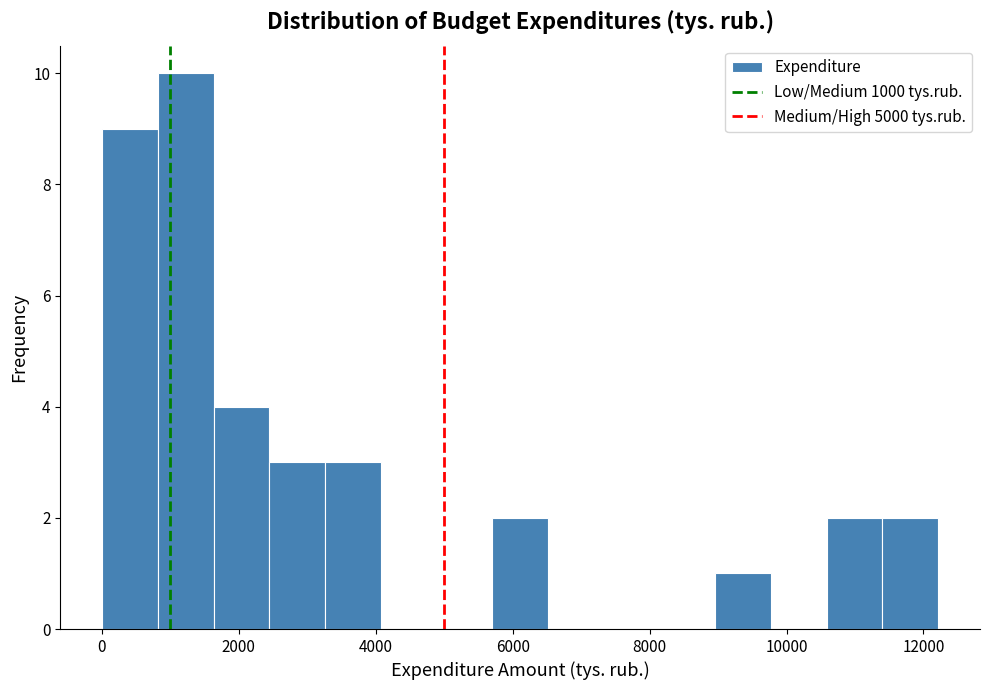

How tall is the bar that spans 11400 to 12200 on the x-axis? Neither the bar edges nor the heights are printed on the chart, so give them approximately, as read against the axes.

2